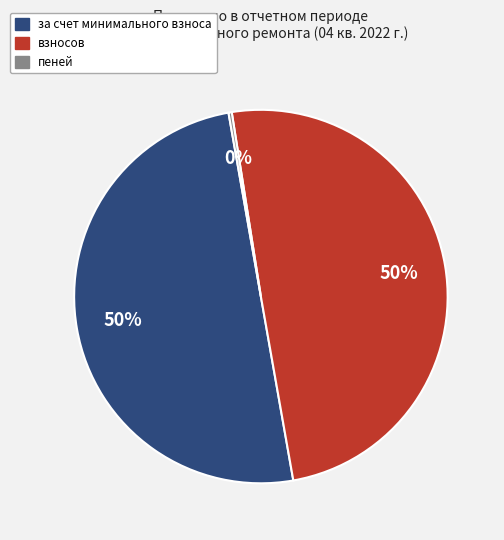

Which has a higher value, взносов or пеней?

взносов